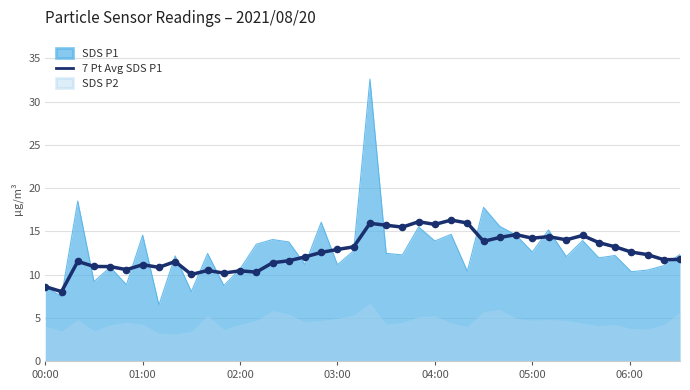

True or false: SDS P1 has a value of 8.6 at 00:00.

True